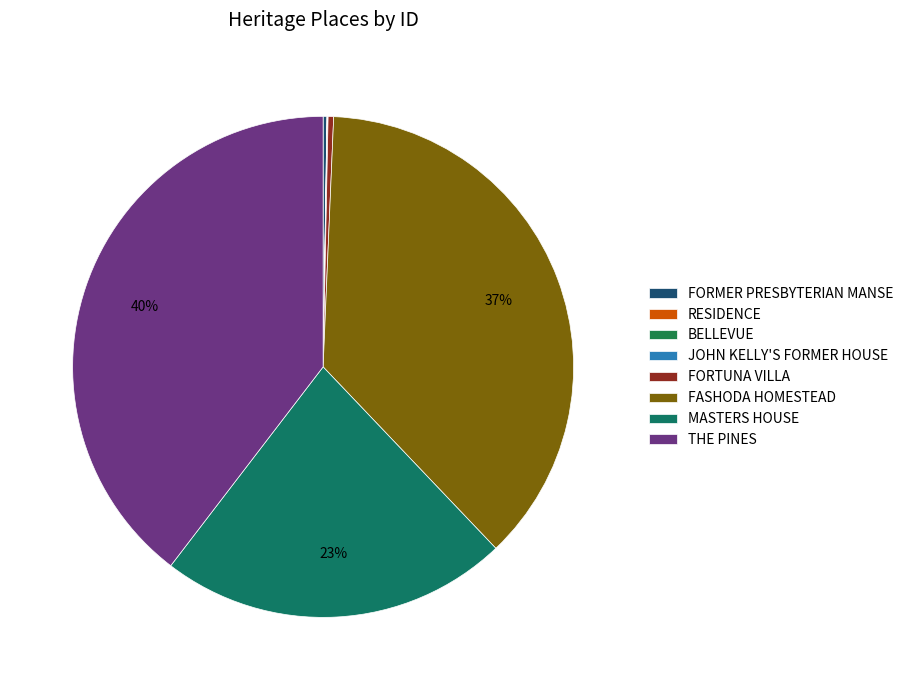

Is it true that FORMER PRESBYTERIAN MANSE is 15% of the pie?

False